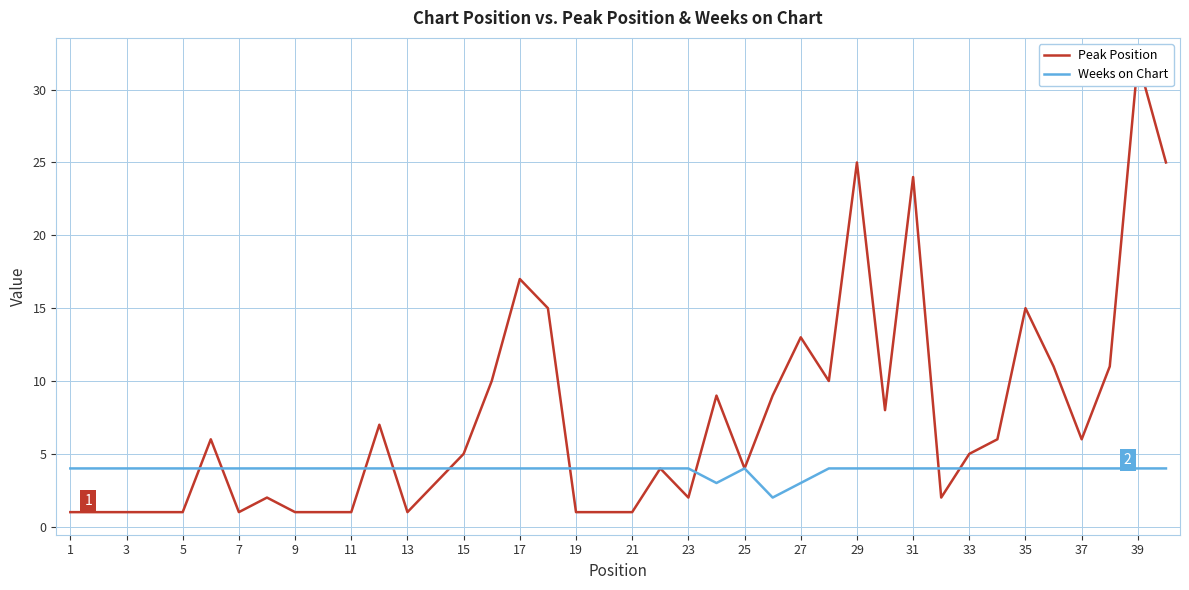

How many intersections are there between Peak Position and Weeks on Chart?

9